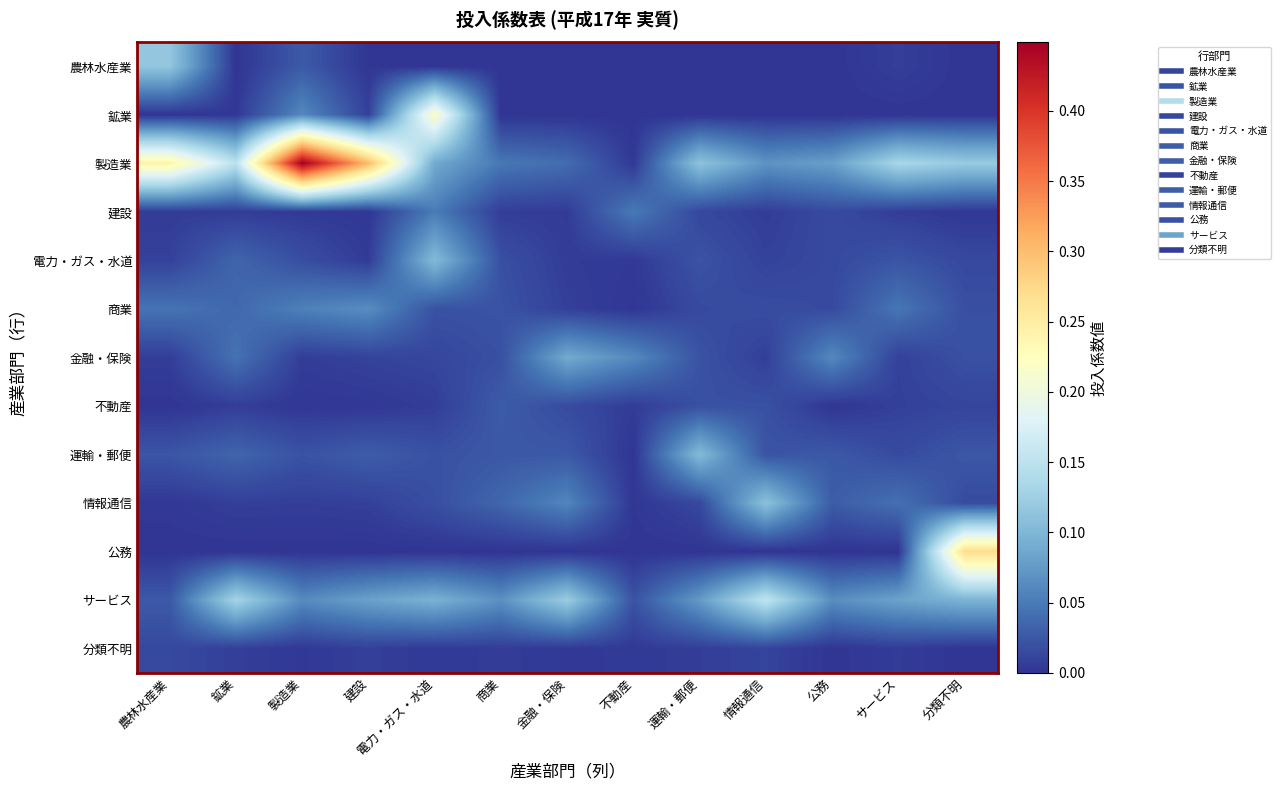

Which series has the largest total across all categories?

製造業